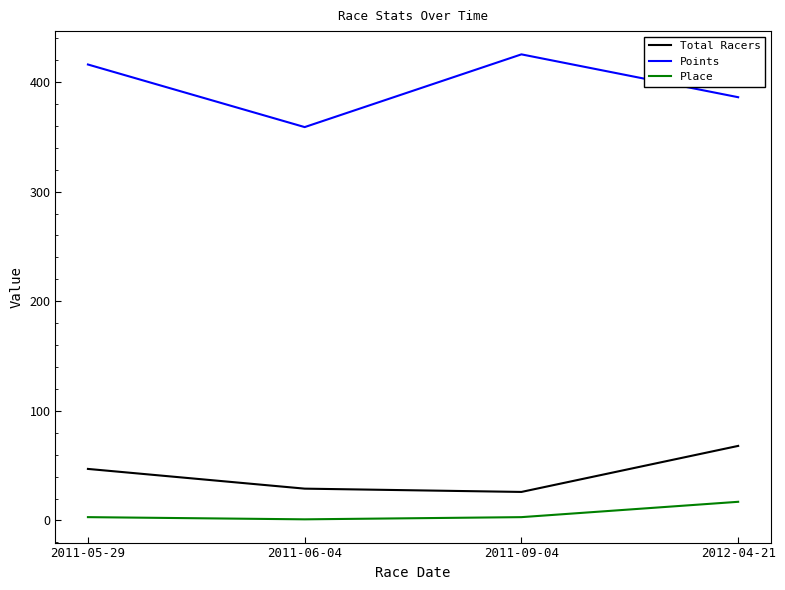

What is the difference between the maximum and second lowest values in the Place series?

14.0